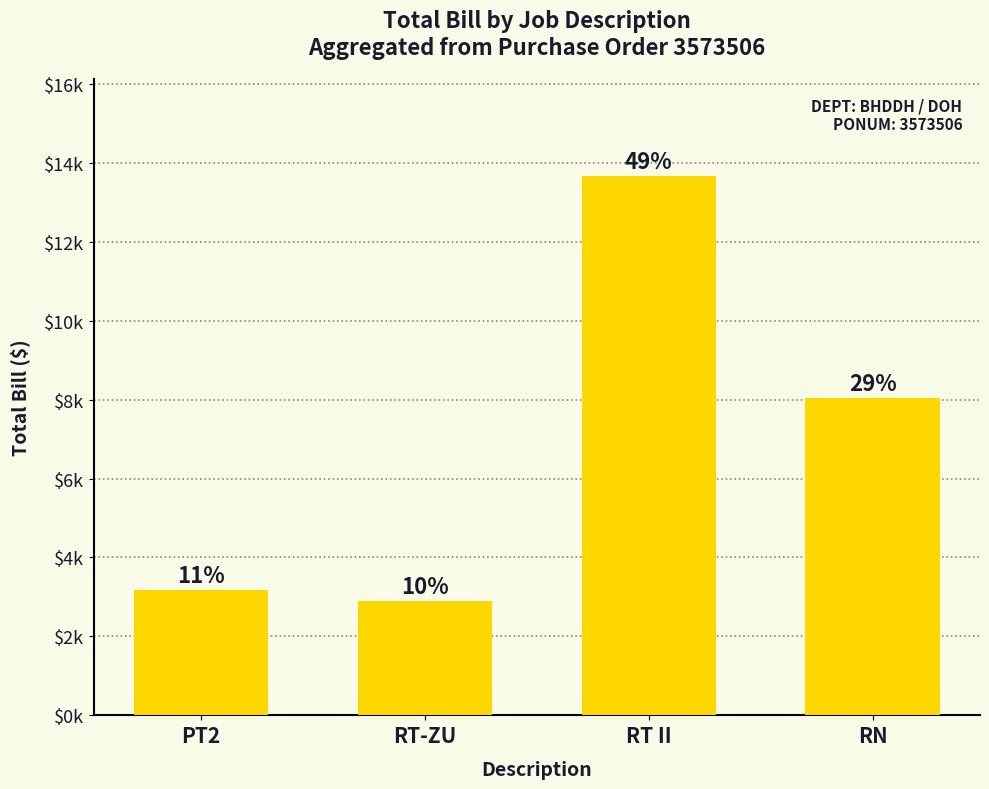

Reading right to left, what are all the values shown in this chart?

8048.2	13670.8	2886.6	3166.9